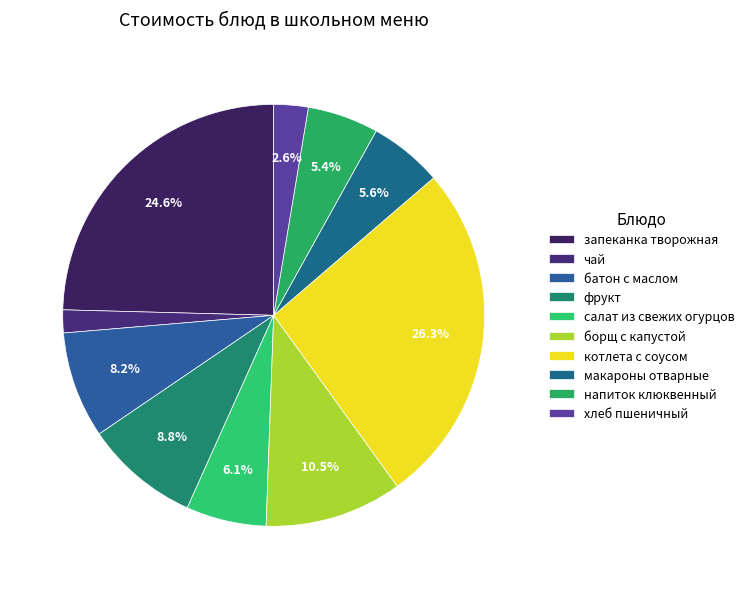

What percentage is the запеканка творожная slice, to the nearest percent?

25%